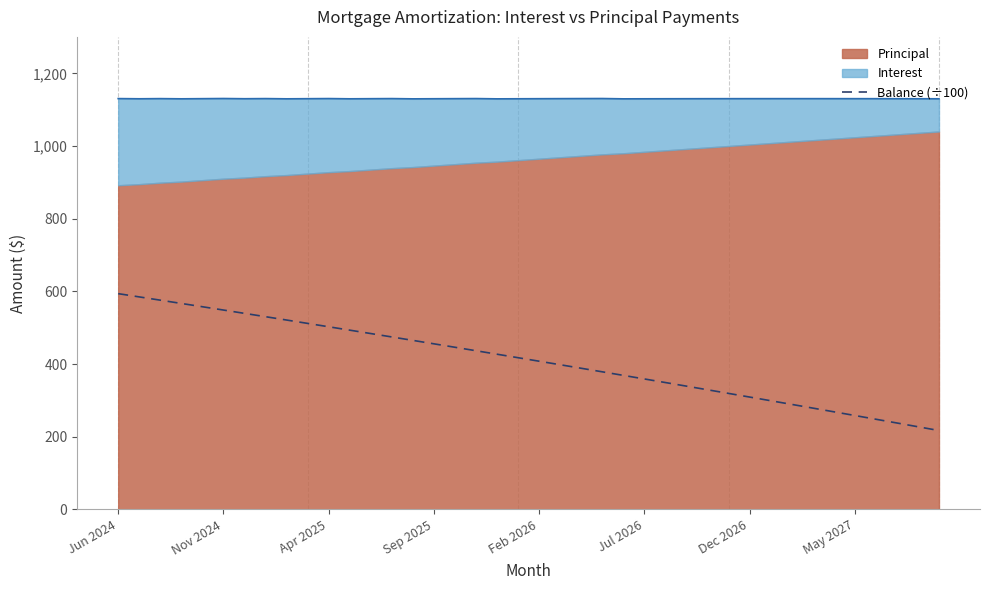

How many data points are less than 417?

20